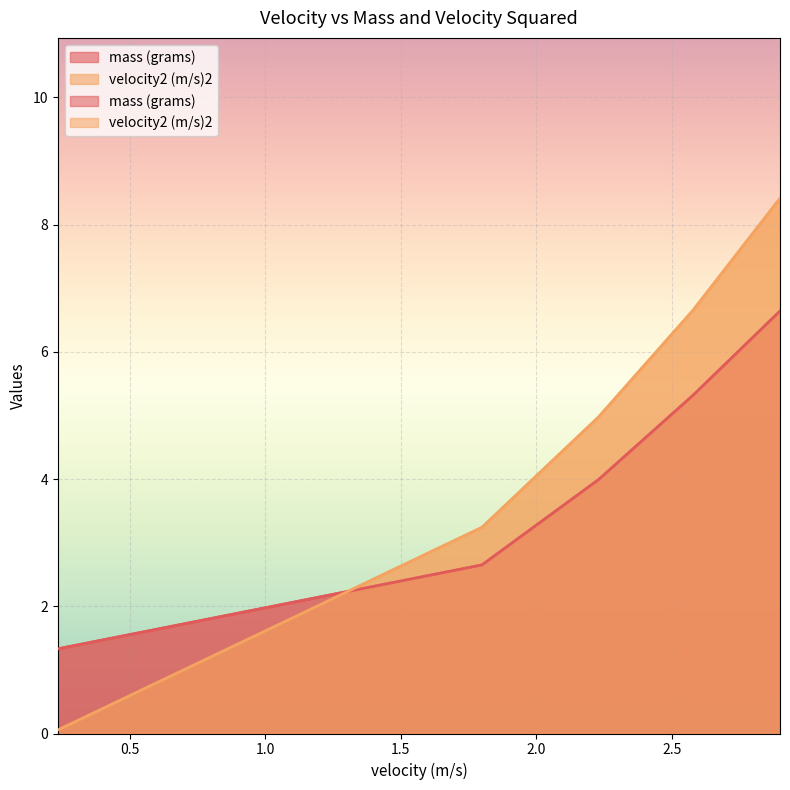

What is the difference between the second highest and second lowest values in the mass (grams) series?

2.7